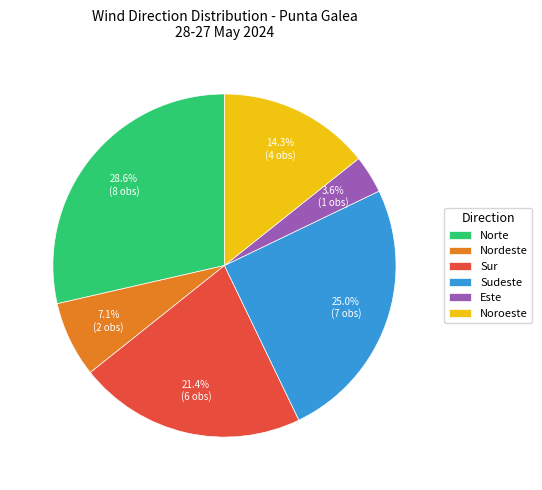

What is the largest slice in the pie chart?

Norte